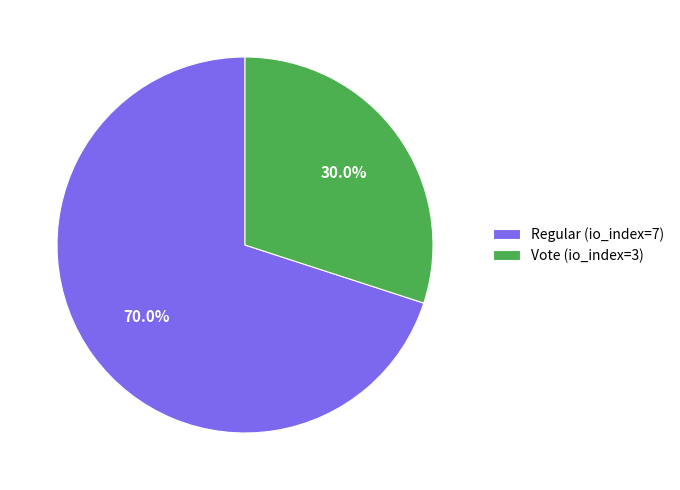

What is the majority slice?

Regular (io_index=7)